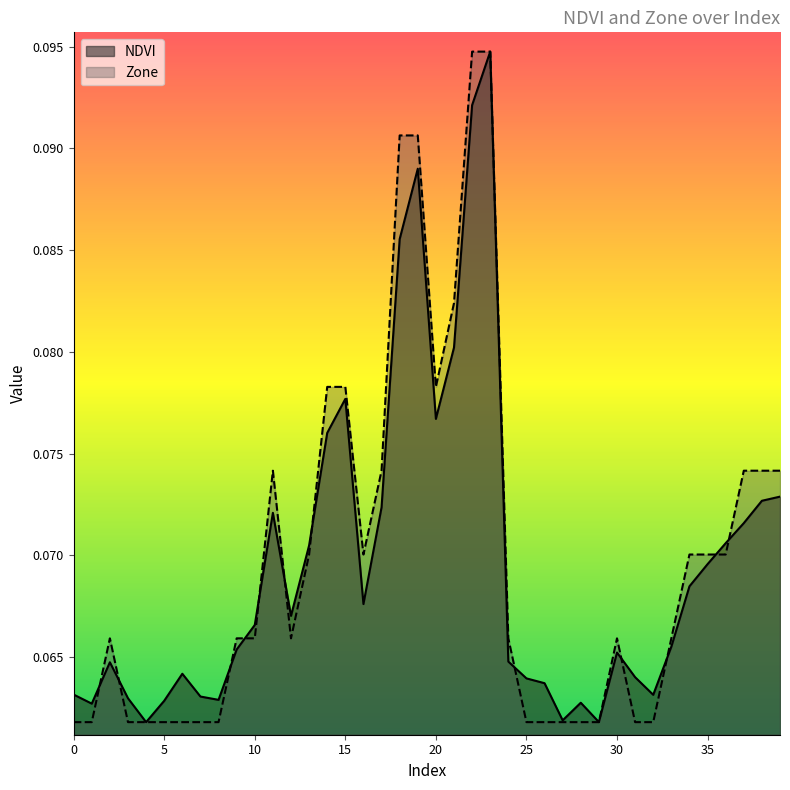

How many series are shown in this chart?

2